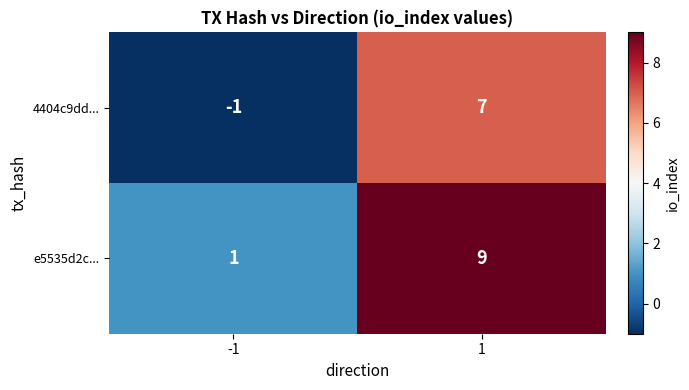

At -1, list the series in order from largest to smallest.

e5535d2c..., 4404c9dd...